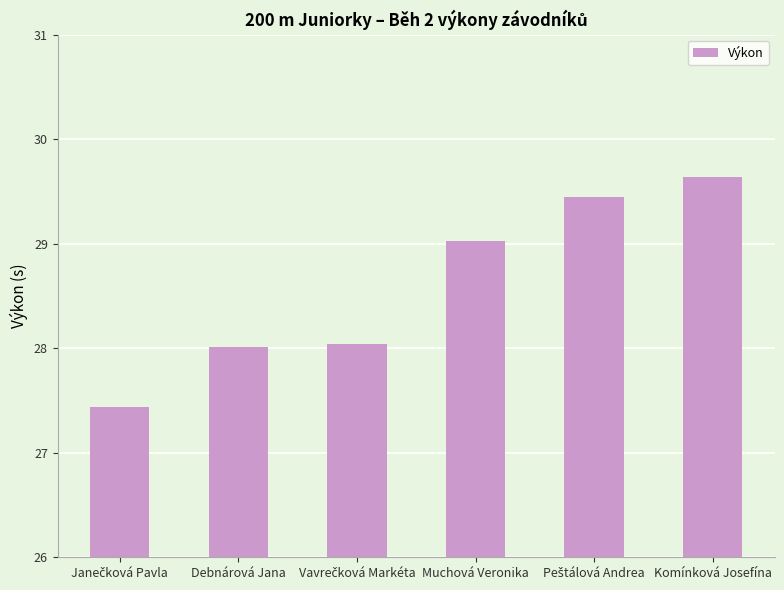

What is the sum of the values at Muchová Veronika and Debnárová Jana?

57.0